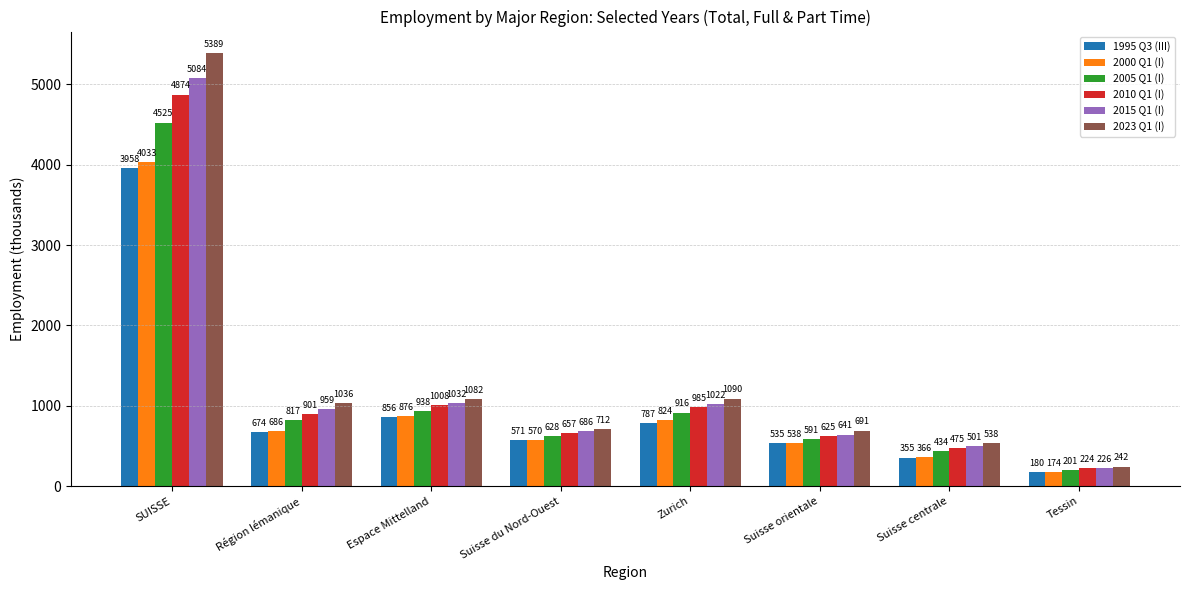

What is the total value across all series at Espace Mittelland?

5791.5